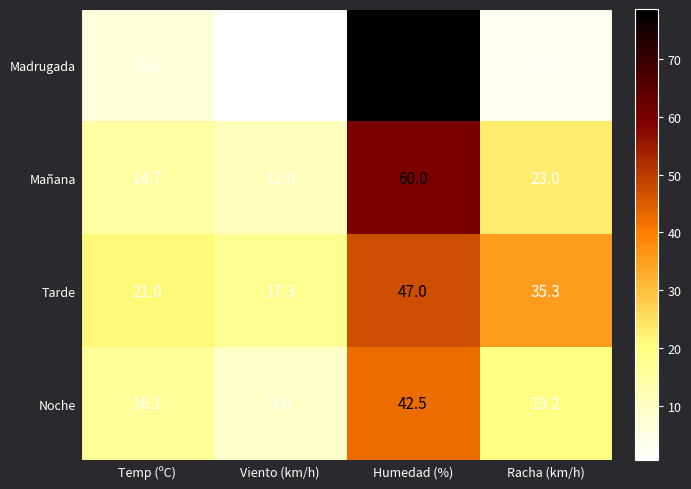

What is the average value of the Noche series?

21.7